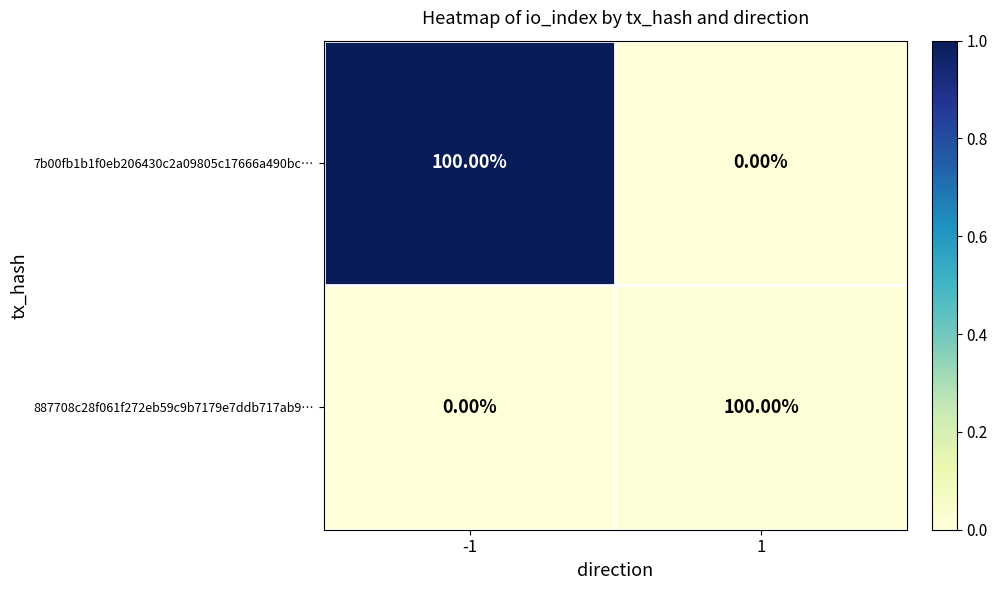

What is the difference between the highest and lowest values at -1?

100